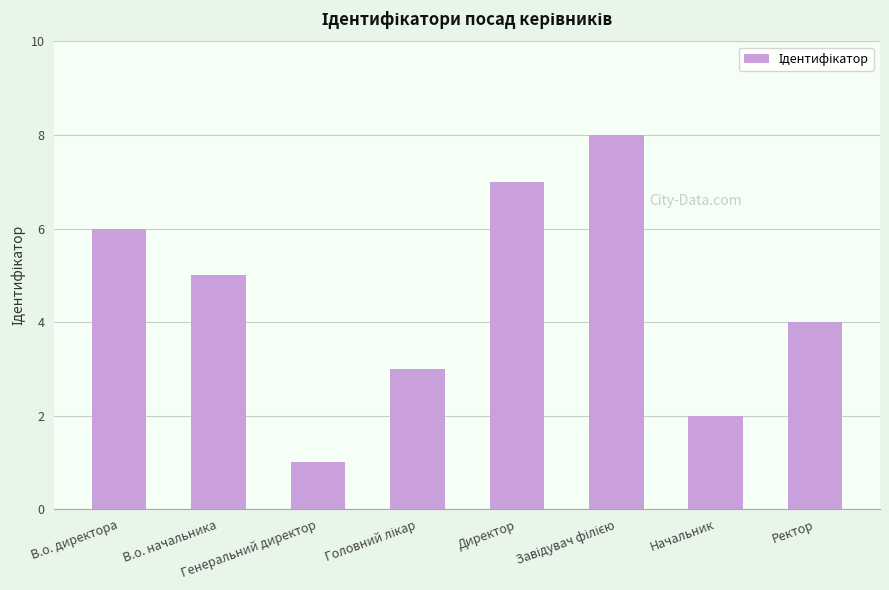

What is the label of the 6th bar from the right?

Генеральний директор